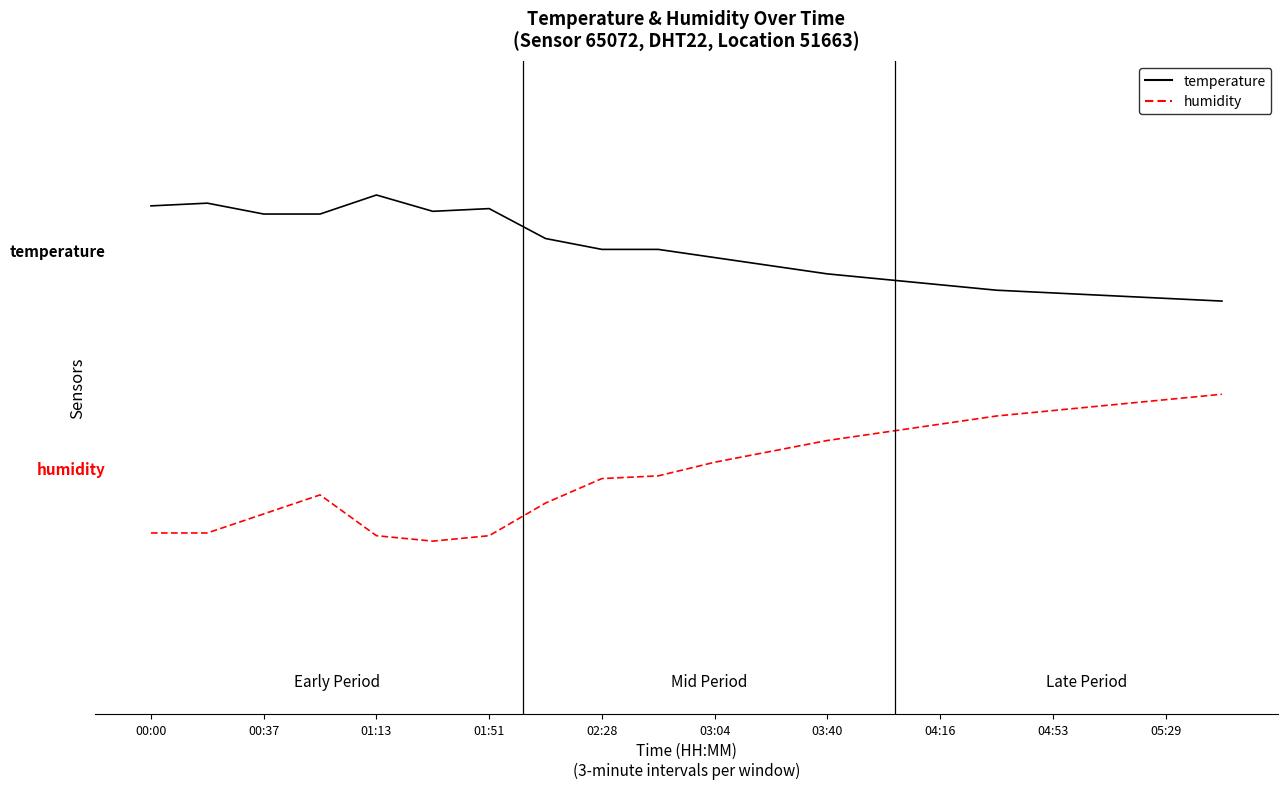

True or false: humidity and temperature intersect in this chart.

False